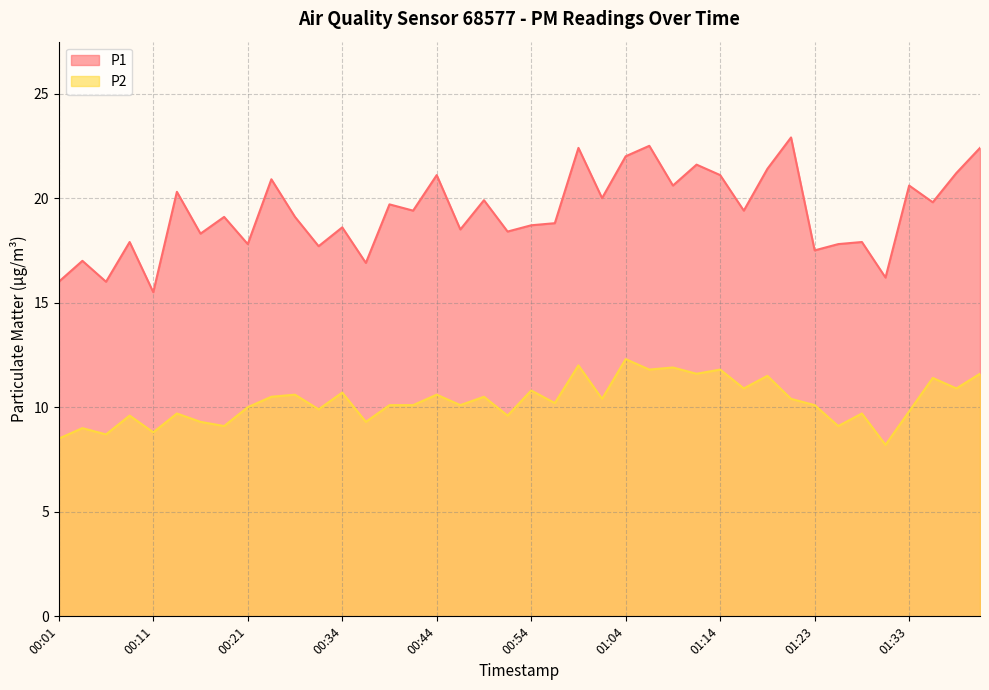

At which category does the chart reach its peak across all series?

01:21